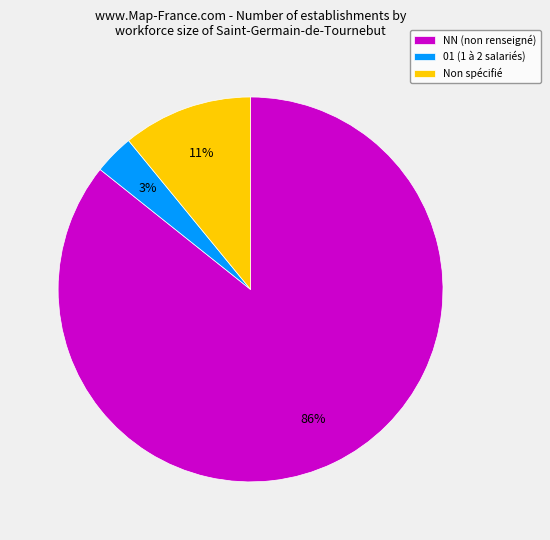

What percentage is the 01 (1 à 2 salariés) slice, to the nearest percent?

3%